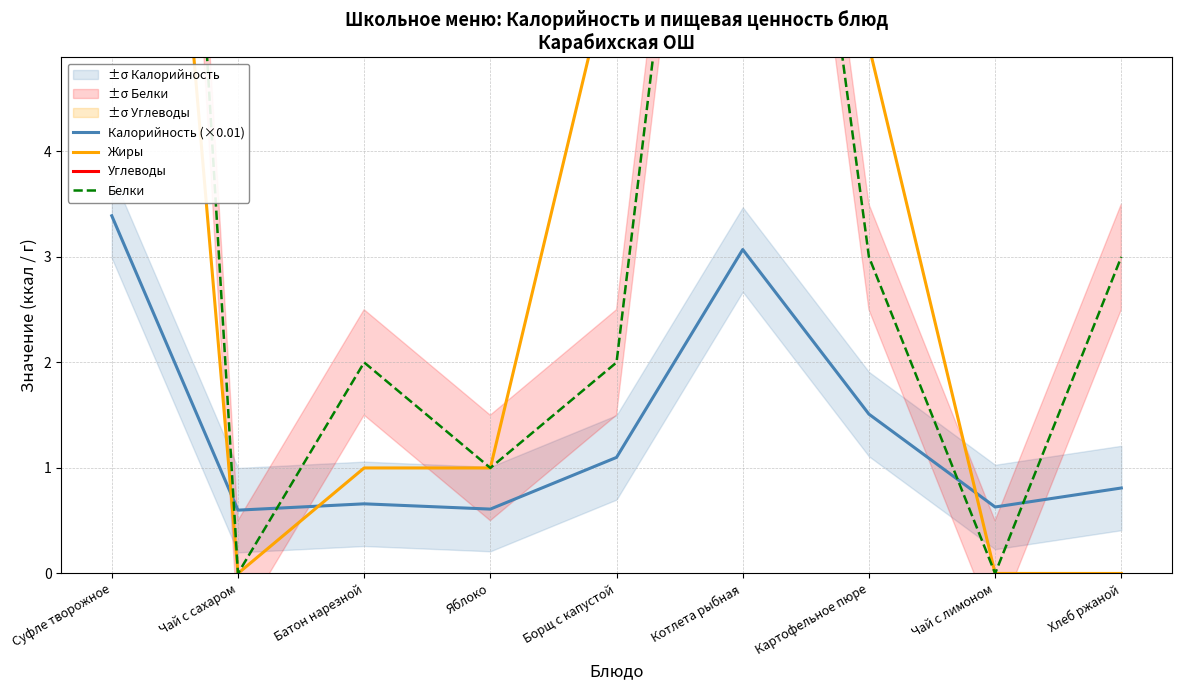

What position from the left is Картофельное пюре?

7